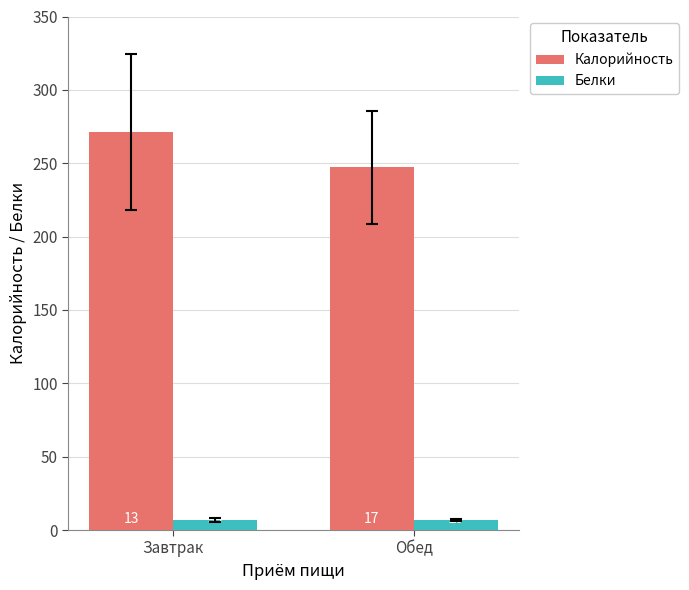

What are all the series names shown in the legend?

Калорийность, Белки